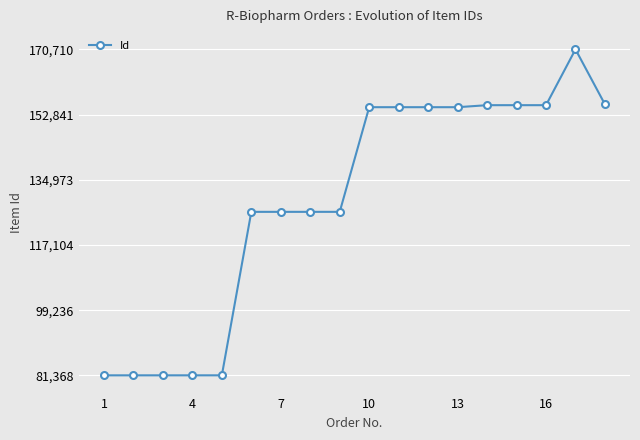

What is the difference between the maximum and minimum values?

89342